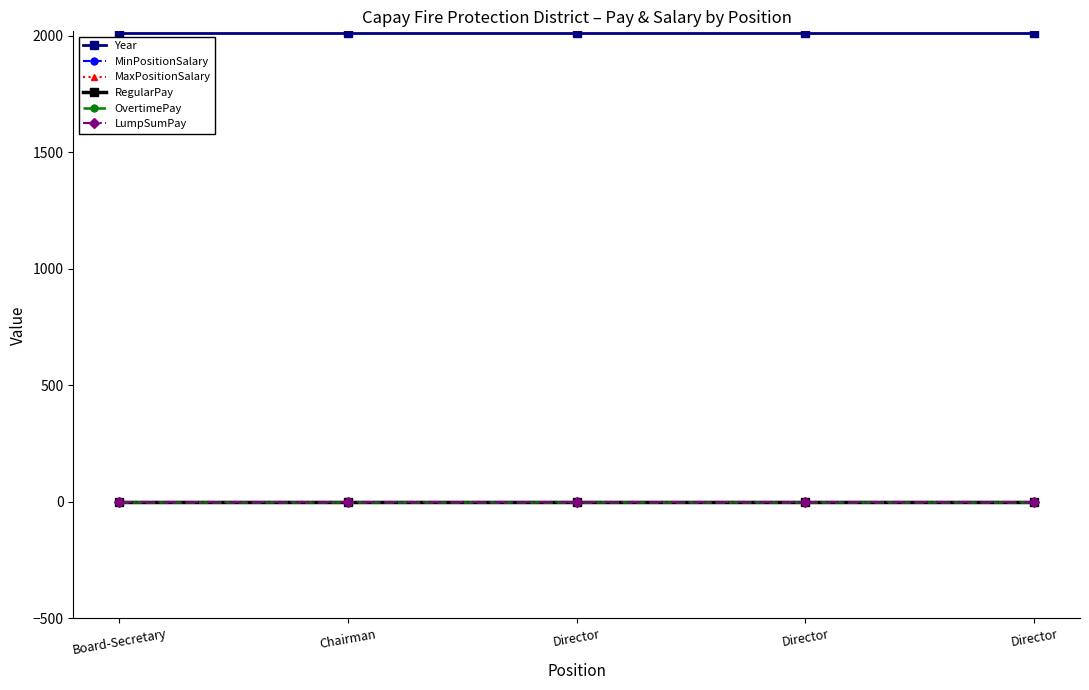

True or false: MinPositionSalary and RegularPay intersect in this chart.

False